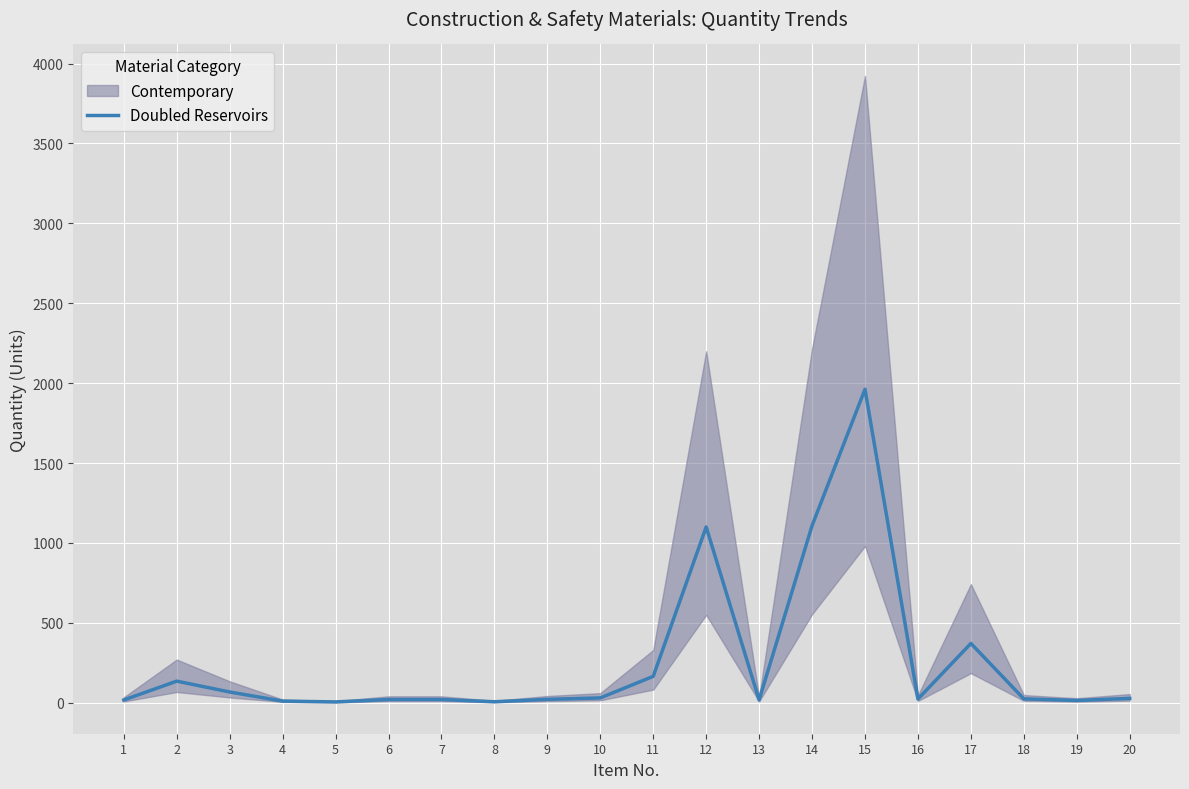

How many points are higher than both their immediate neighbors (excluding endpoints)?

4